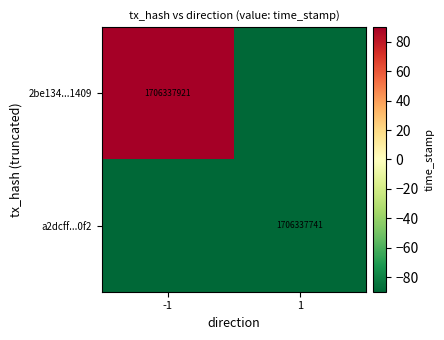

The value of 2be134...1409 at -1 is 1706337921. True or false?

True